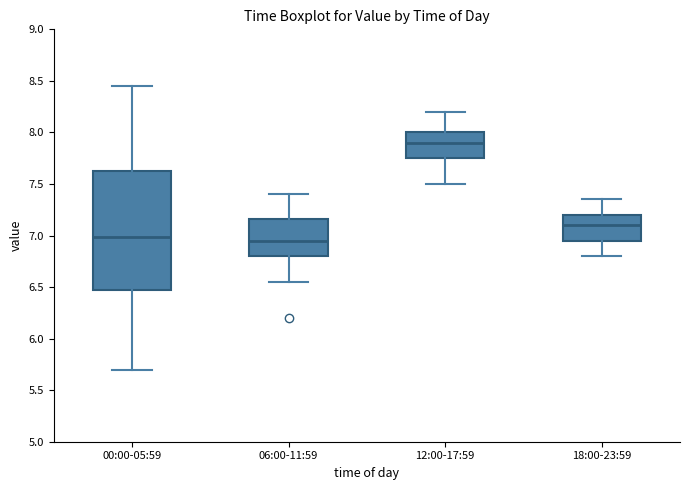

Reading left to right, transcribe this box plot: for each box, give where its median line is, the range the box spans, and where its two whiskers end, as read against the y-axis. The values are not printed on the chart, so give them approximately, as read against the axis.

00:00-05:59: median 7.00, box 6.50 to 7.60, whiskers 5.70 to 8.45
06:00-11:59: median 6.95, box 6.80 to 7.15, whiskers 6.55 to 7.40
12:00-17:59: median 7.90, box 7.75 to 8.00, whiskers 7.50 to 8.20
18:00-23:59: median 7.10, box 6.95 to 7.20, whiskers 6.80 to 7.35